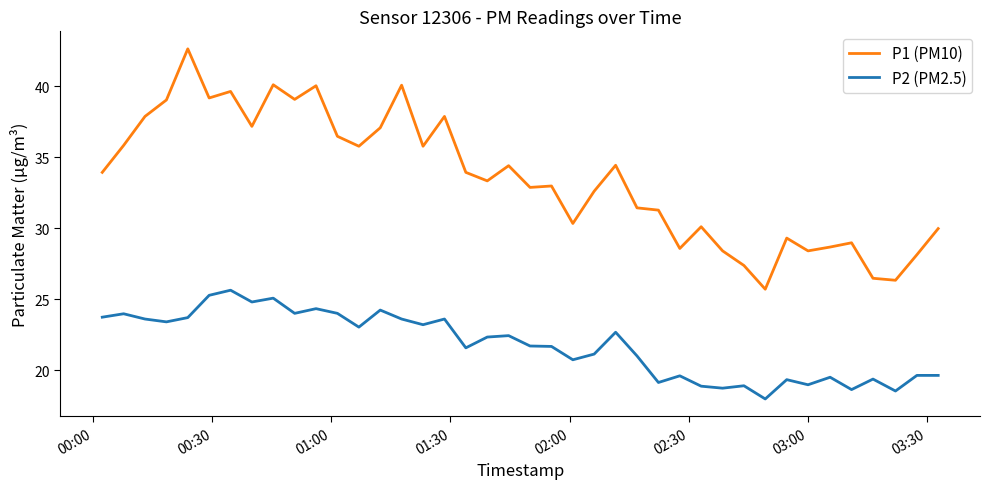

Rank the series by their average value, from highest to lowest.

P1 (PM10), P2 (PM2.5)